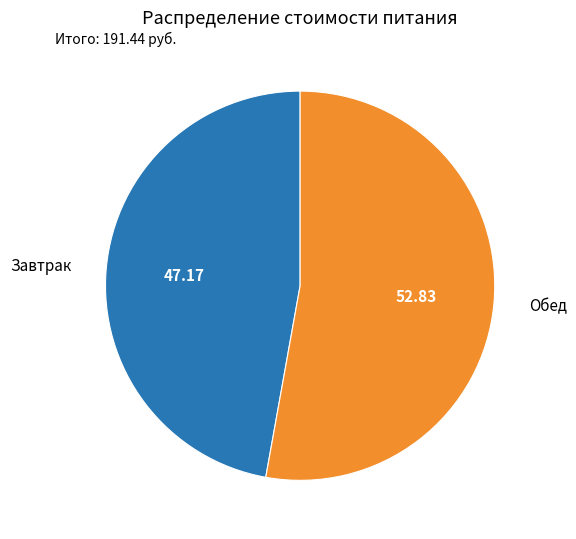

How many slices are in this pie chart?

2